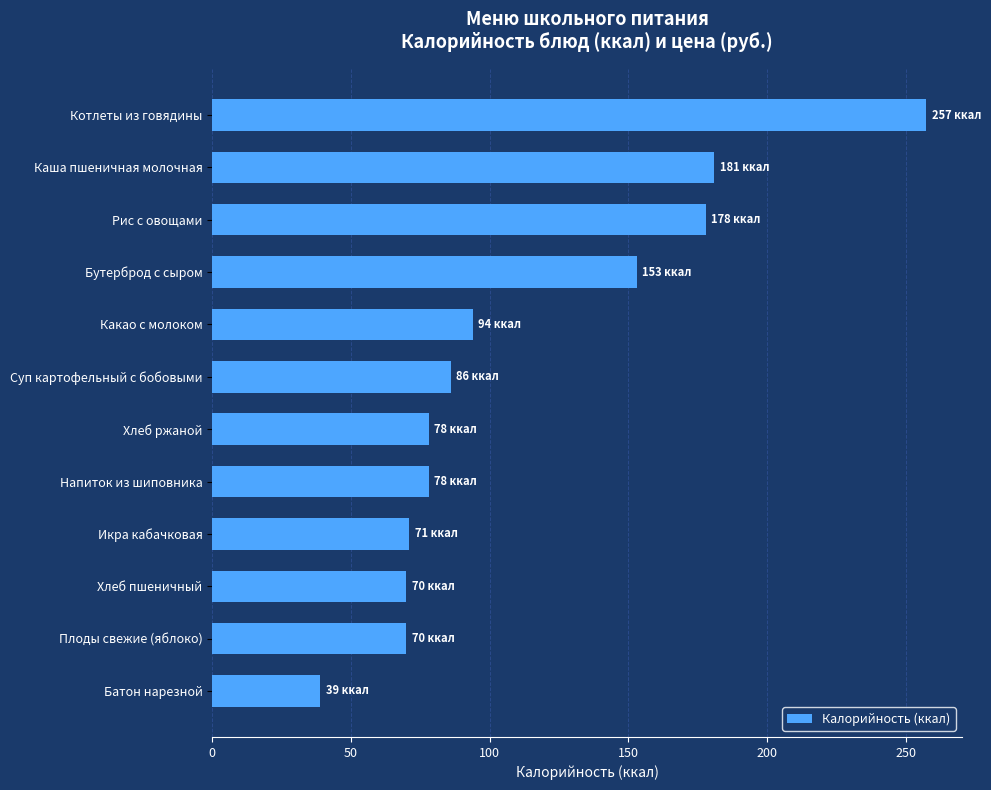

What value does the data have at Какао с молоком?

94.0